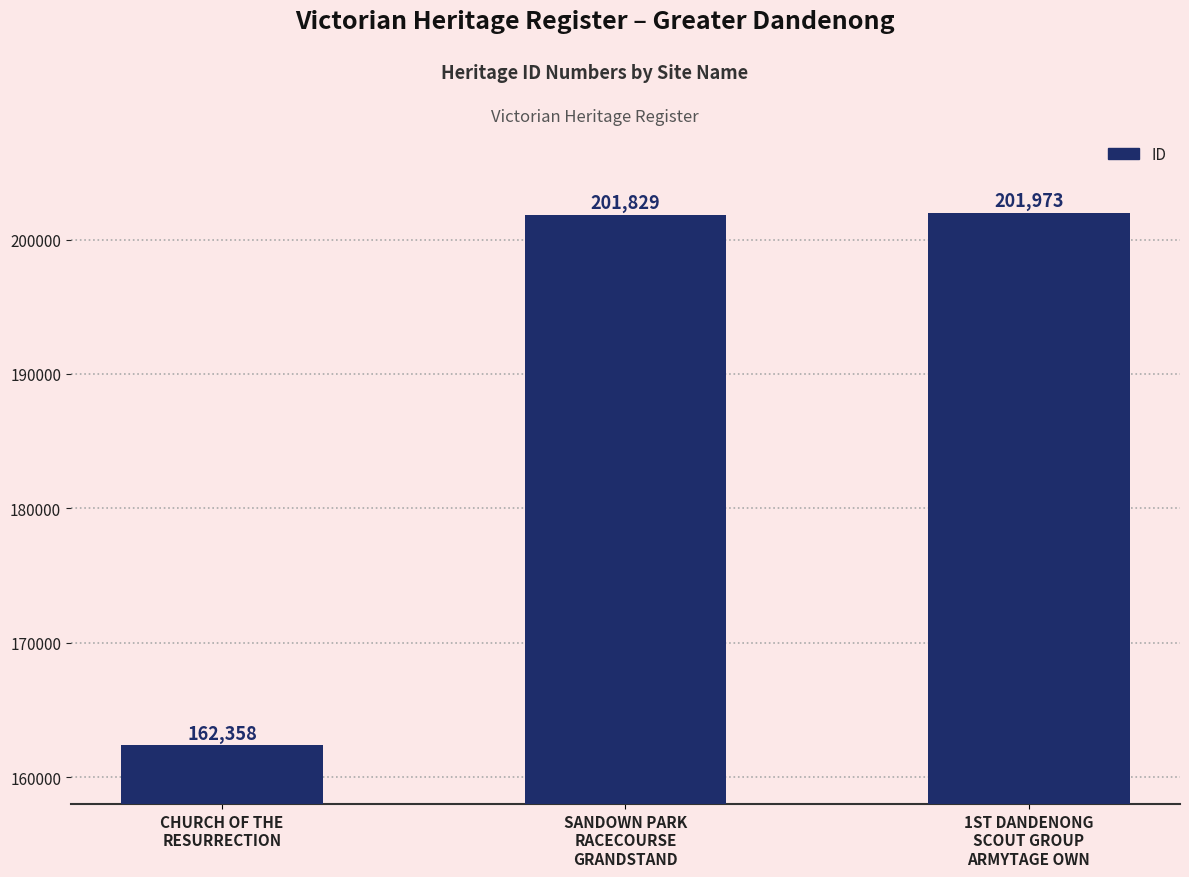

Is it true that the value at CHURCH OF THE
RESURRECTION is 162358?

True